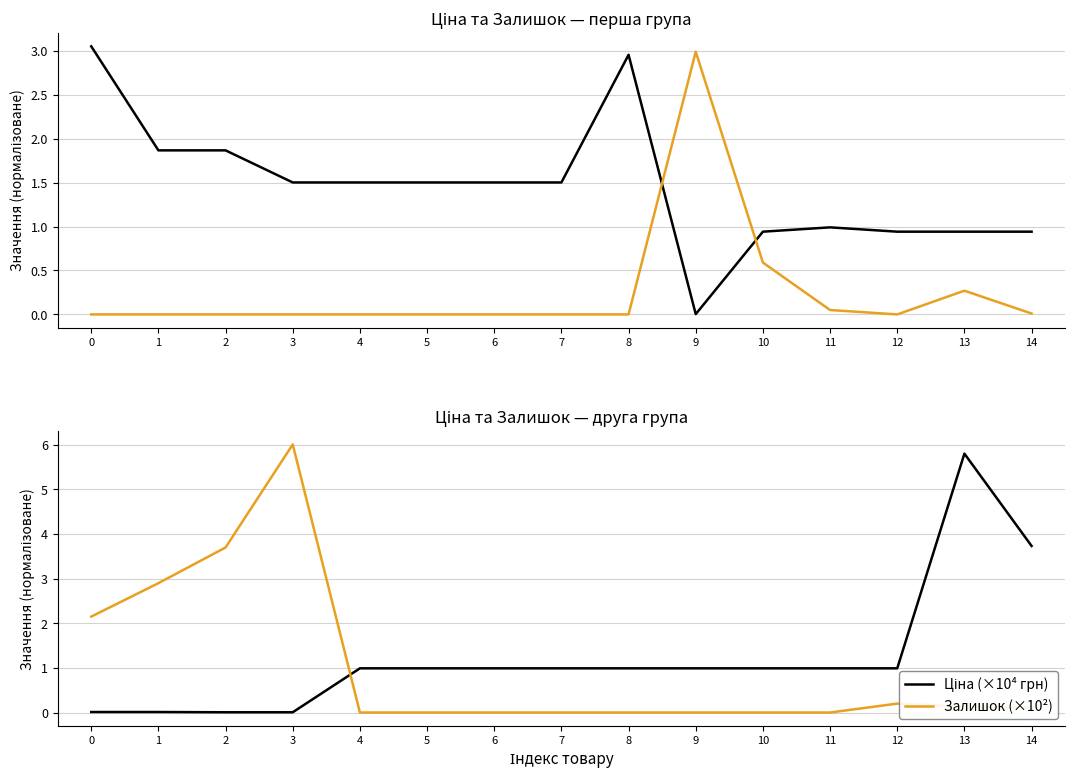

At which label does Ціна (×10⁴ грн) reach its minimum?

2